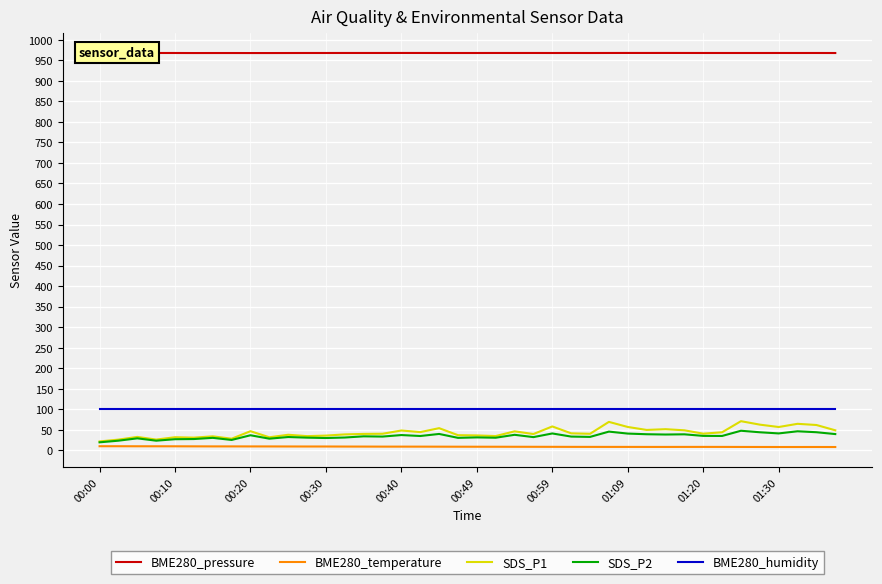

Which series has the largest total across all categories?

BME280_pressure